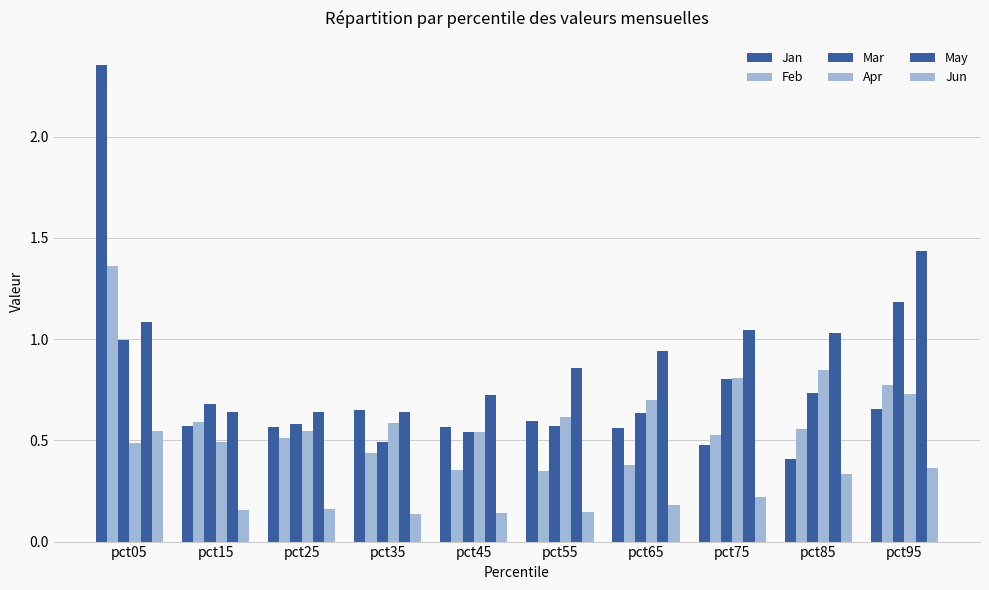

How many groups of bars are there?

10